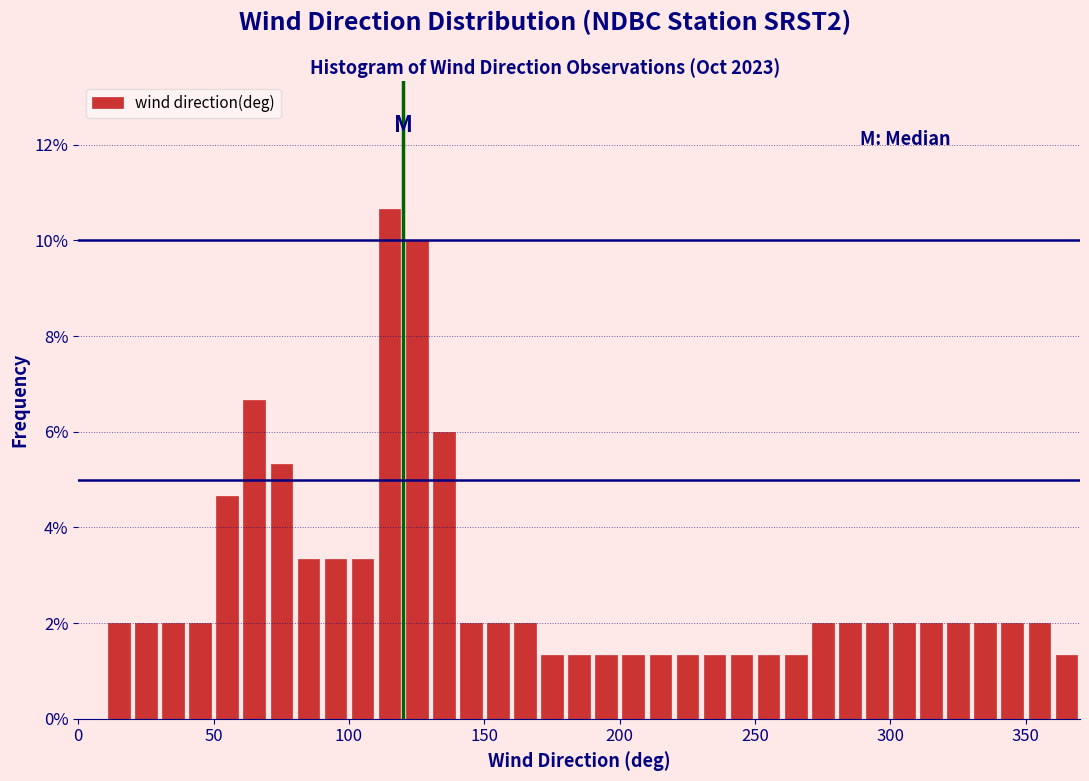

Read against the x-axis, roughly where is the centre of the tallest bar?

115